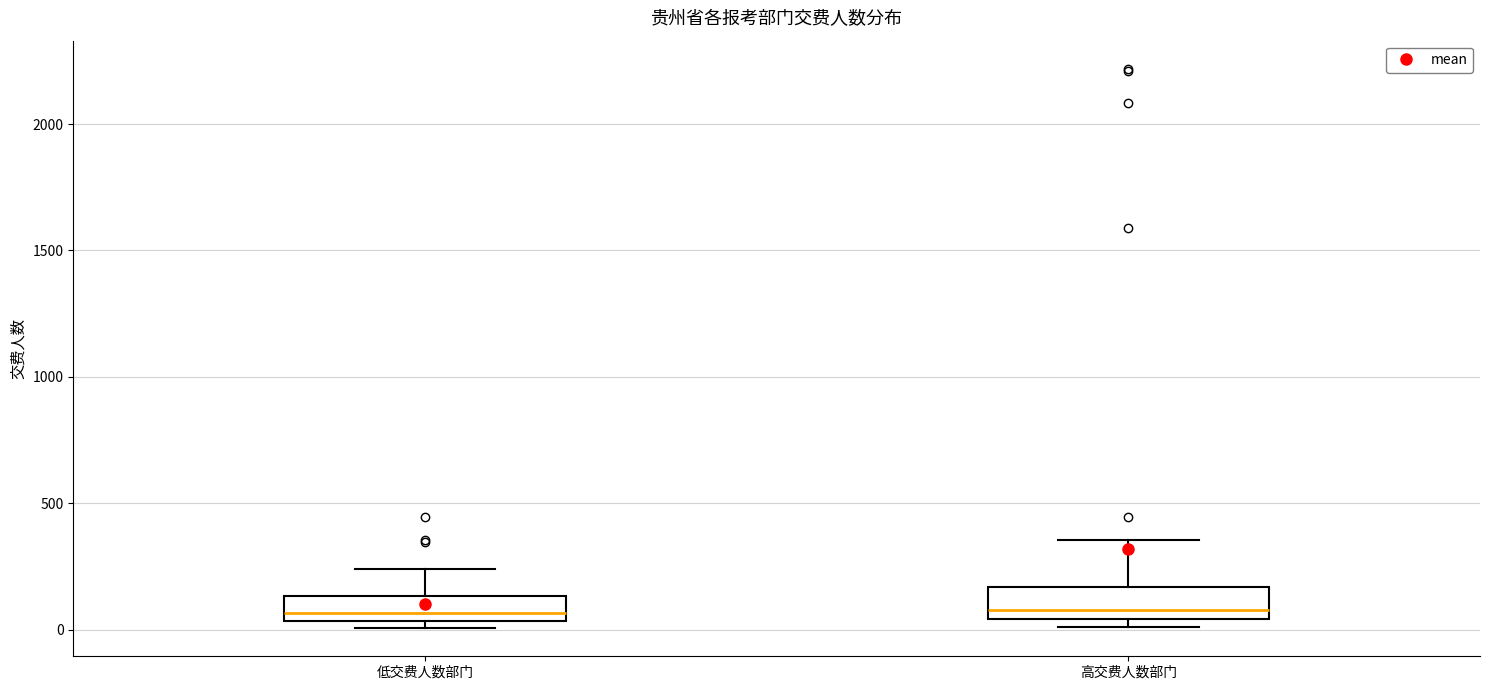

Reading left to right, transcribe this box plot: for each box, give where its median line is, the range the box spans, and where its two whiskers end, as read against the y-axis. The values are not printed on the chart, so give them approximately, as read against the axis.

低交费人数部门: median 50 (just above the box's lower edge), box 50 to 150, whiskers 0 to 250
高交费人数部门: median 100, box 50 to 150, whiskers 0 to 350